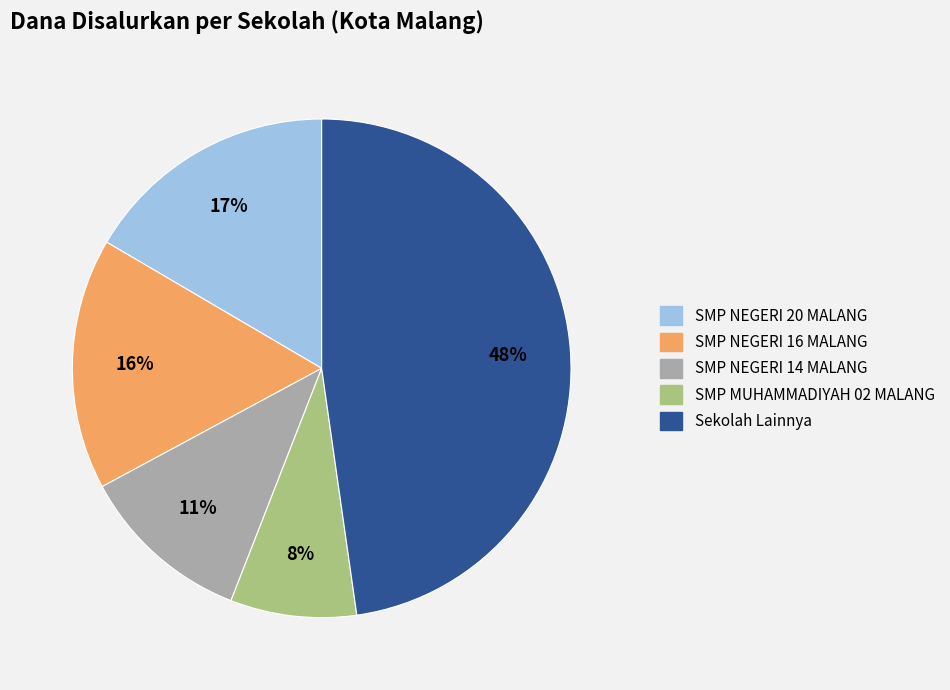

Does any single category account for the majority?

No